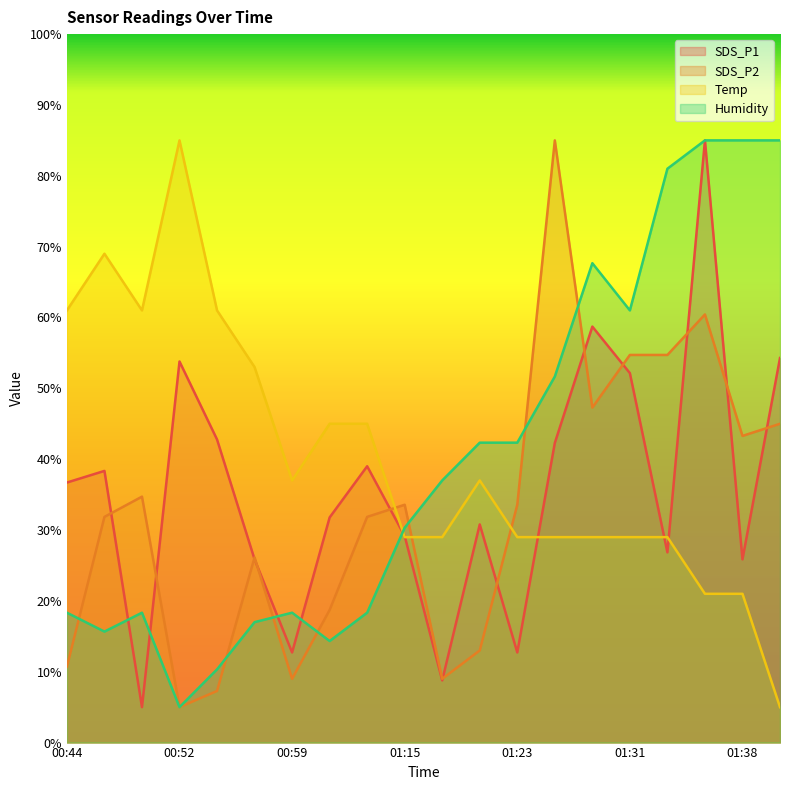

At which category is the sum across all series the highest?

01:36